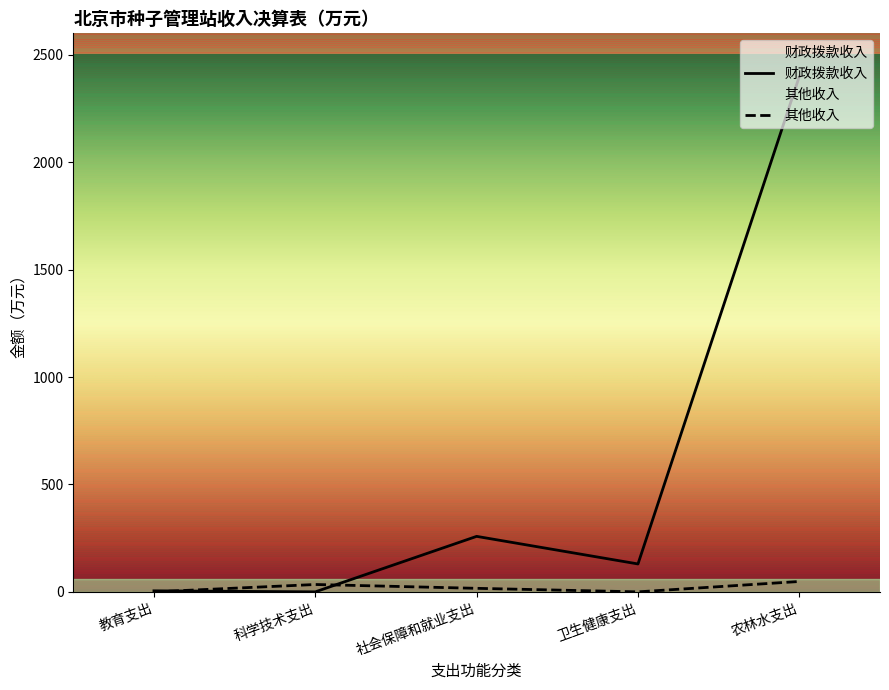

Is the value of 财政拨款收入 at 教育支出 greater than the value of 其他收入 at 教育支出?

Yes